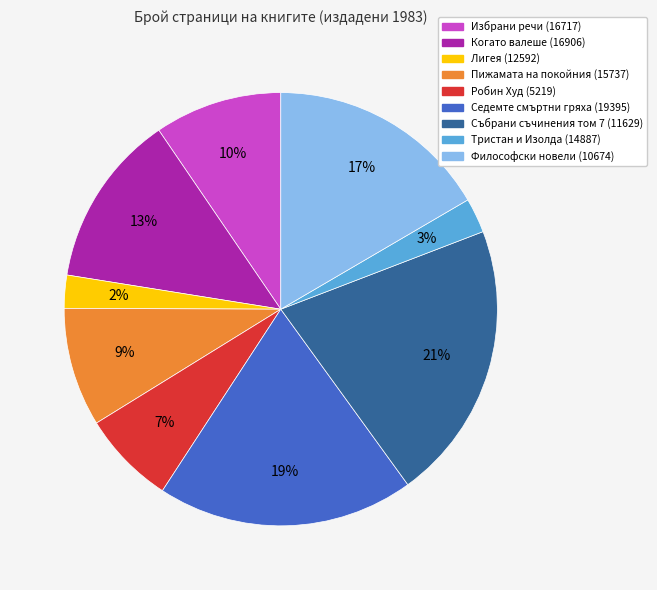

Between Избрани речи (16717) and Пижамата на покойния (15737), which is larger?

Избрани речи (16717)